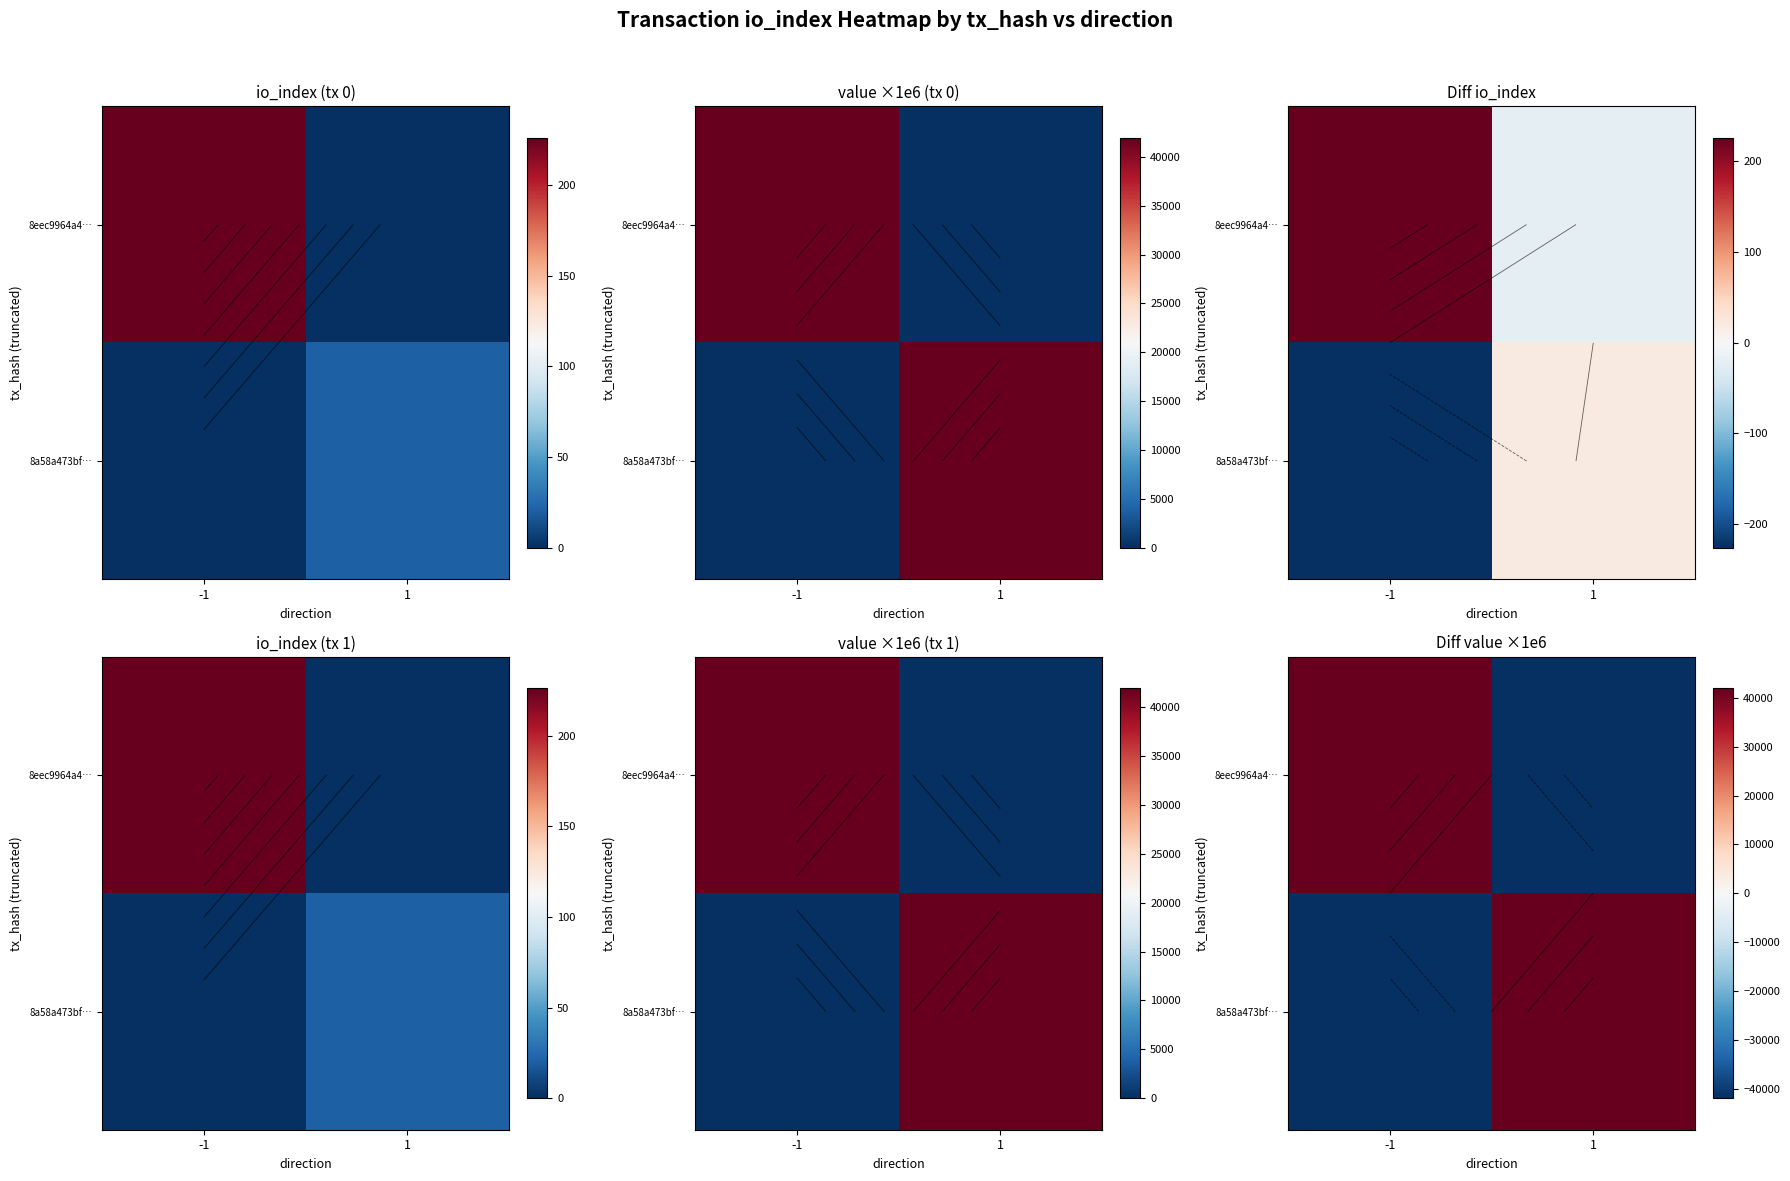

Rank the categories by 8eec9964a4… value from highest to lowest.

-1, 1